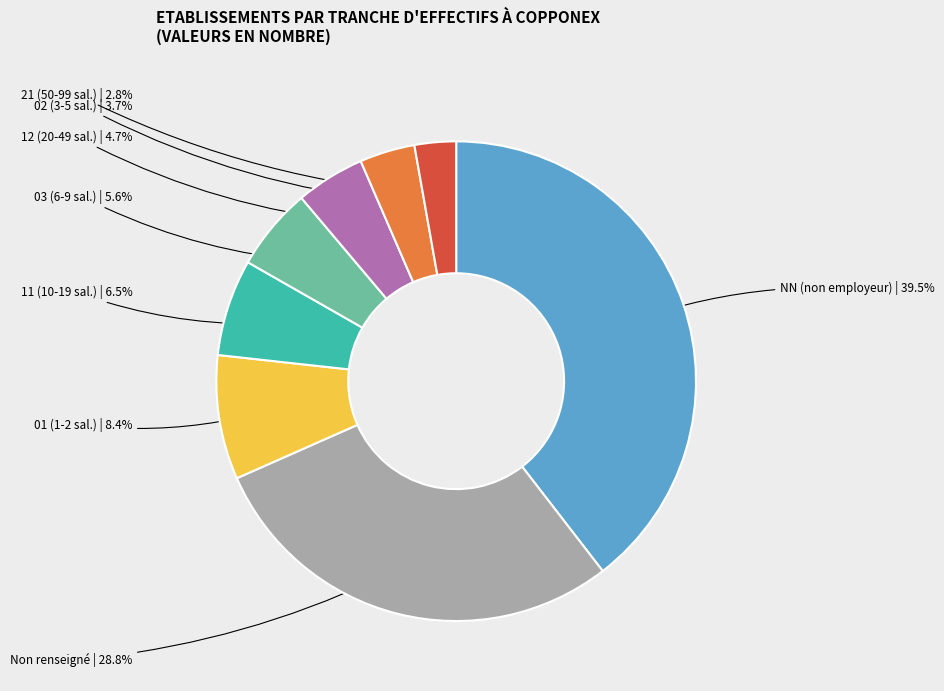

Rank the categories by value from highest to lowest.

NN (non employeur), Non renseigné, 01 (1-2 sal.), 11 (10-19 sal.), 03 (6-9 sal.), 12 (20-49 sal.), 02 (3-5 sal.), 21 (50-99 sal.)